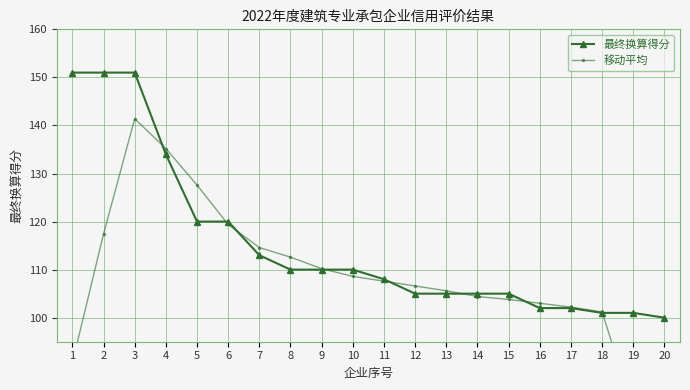

Rank the series by their maximum value, from lowest to highest.

移动平均, 最终换算得分